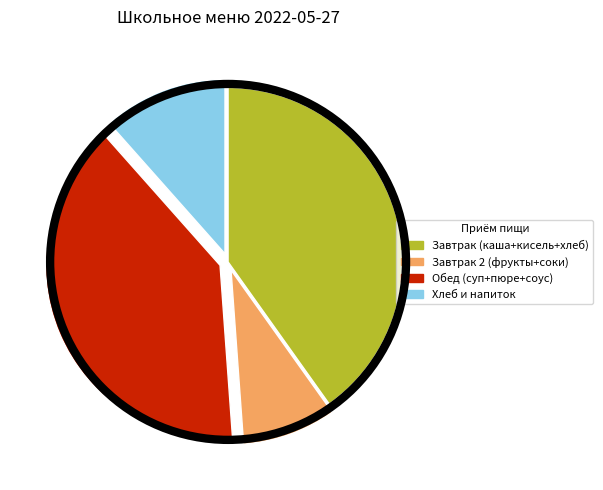

Is it true that Завтрак (каша+кисель+хлеб) is 34% of the pie?

False